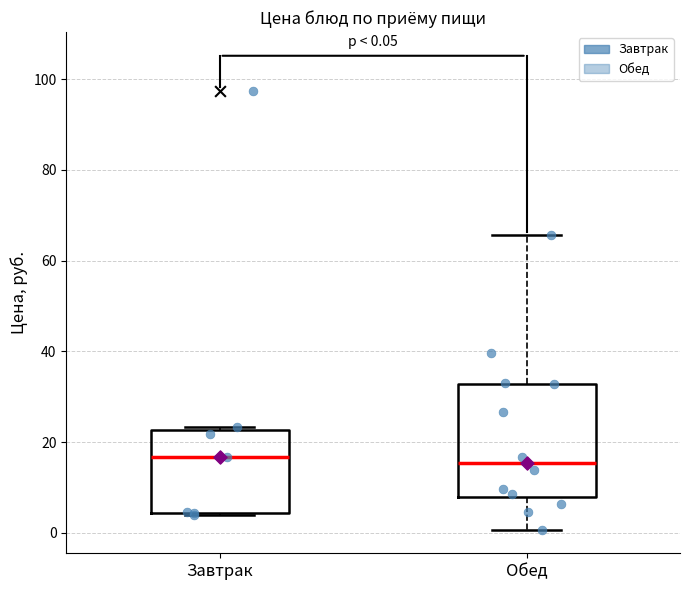

Comparing the boxes themselves (not the whiskers), which one is the tallest?

Обед